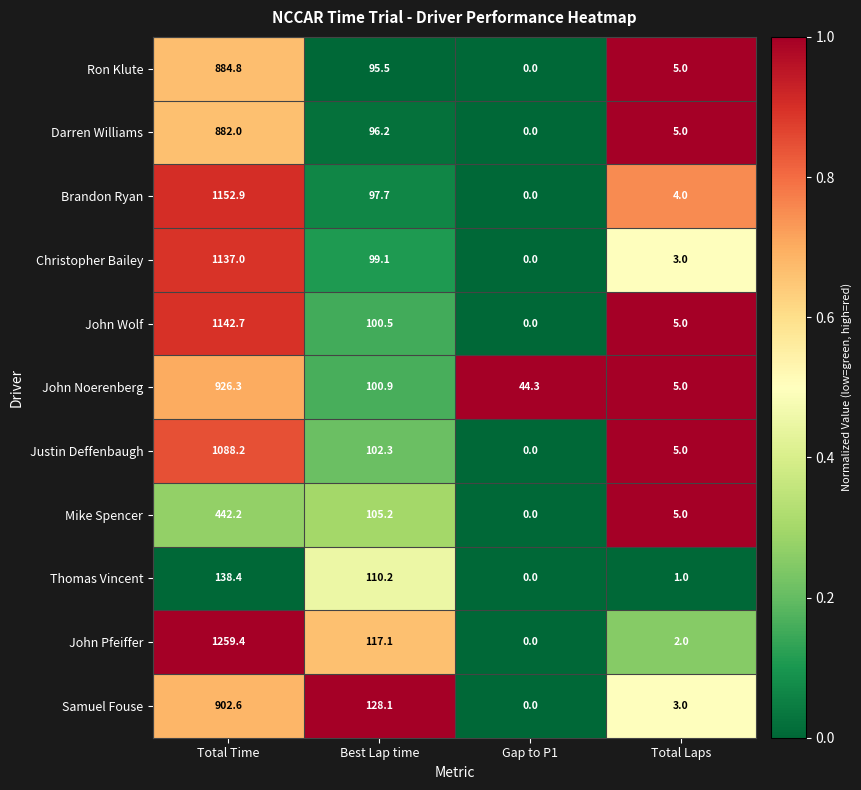

True or false: Darren Williams has a value of 6.9 at Total Laps.

False